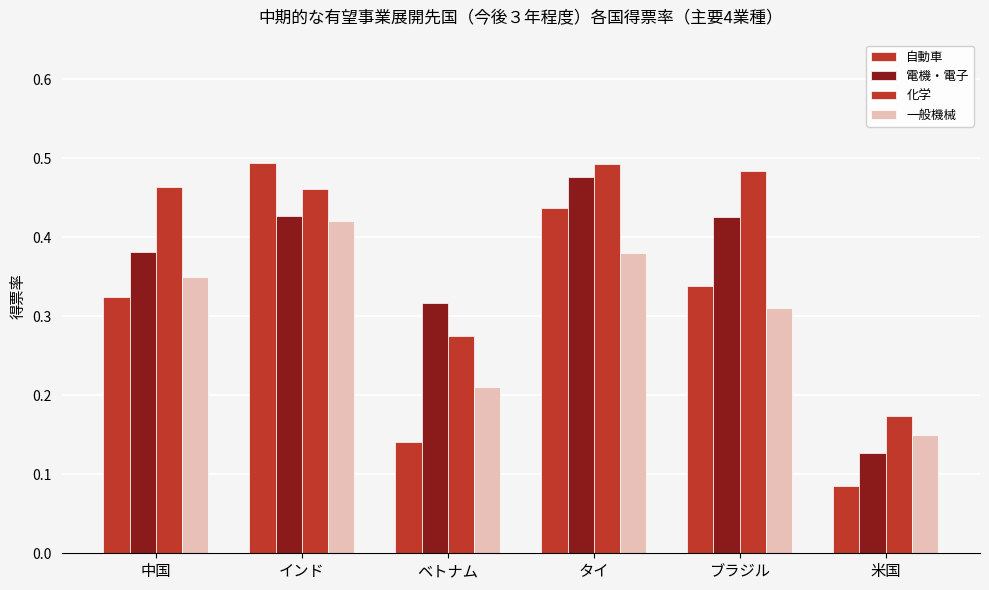

How many categories are shown in the chart?

6